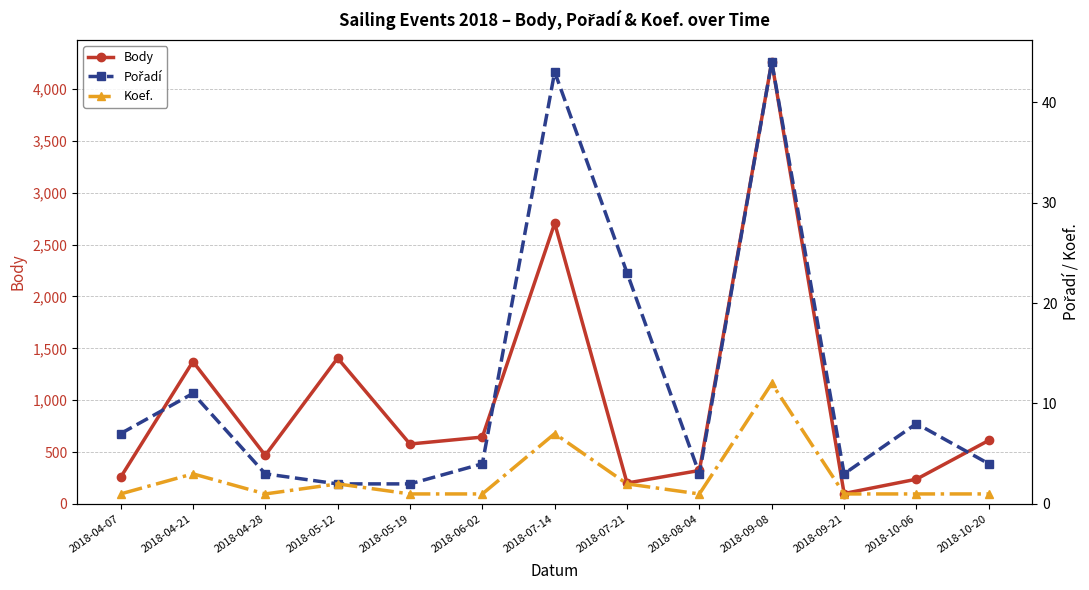

At how many categories does at least one series exceed 3351?

1